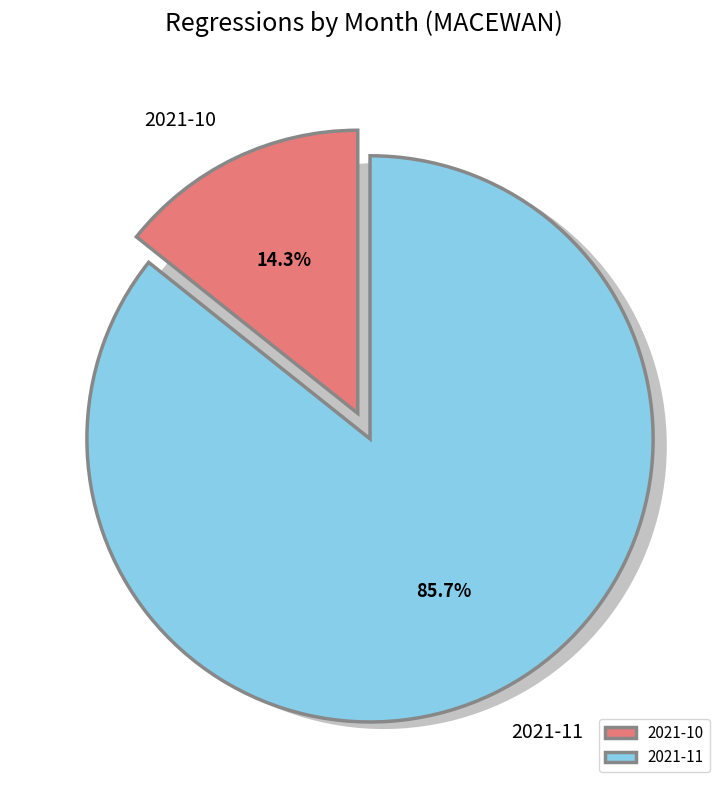

What is the change in value from 2021-10 to 2021-11?

+10